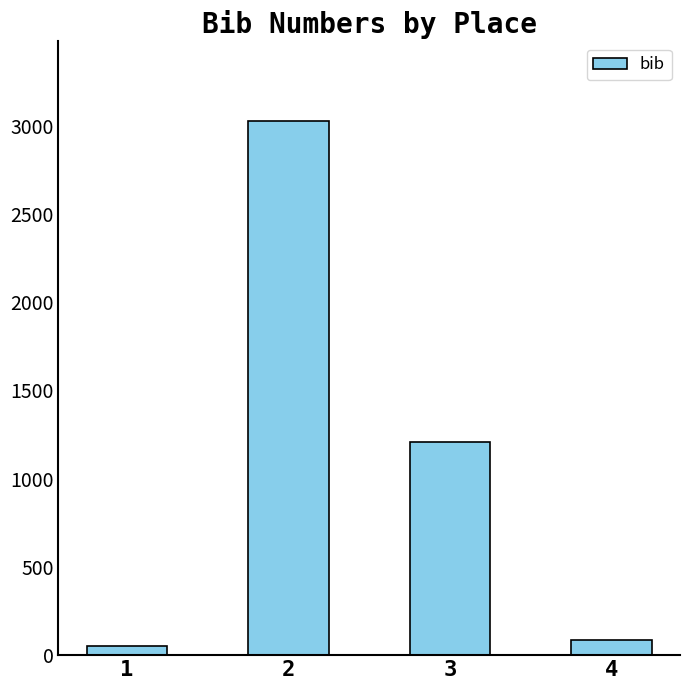

Reading left to right, transcribe all the data shown in this chart.

1=53	2=3025	3=1209	4=85